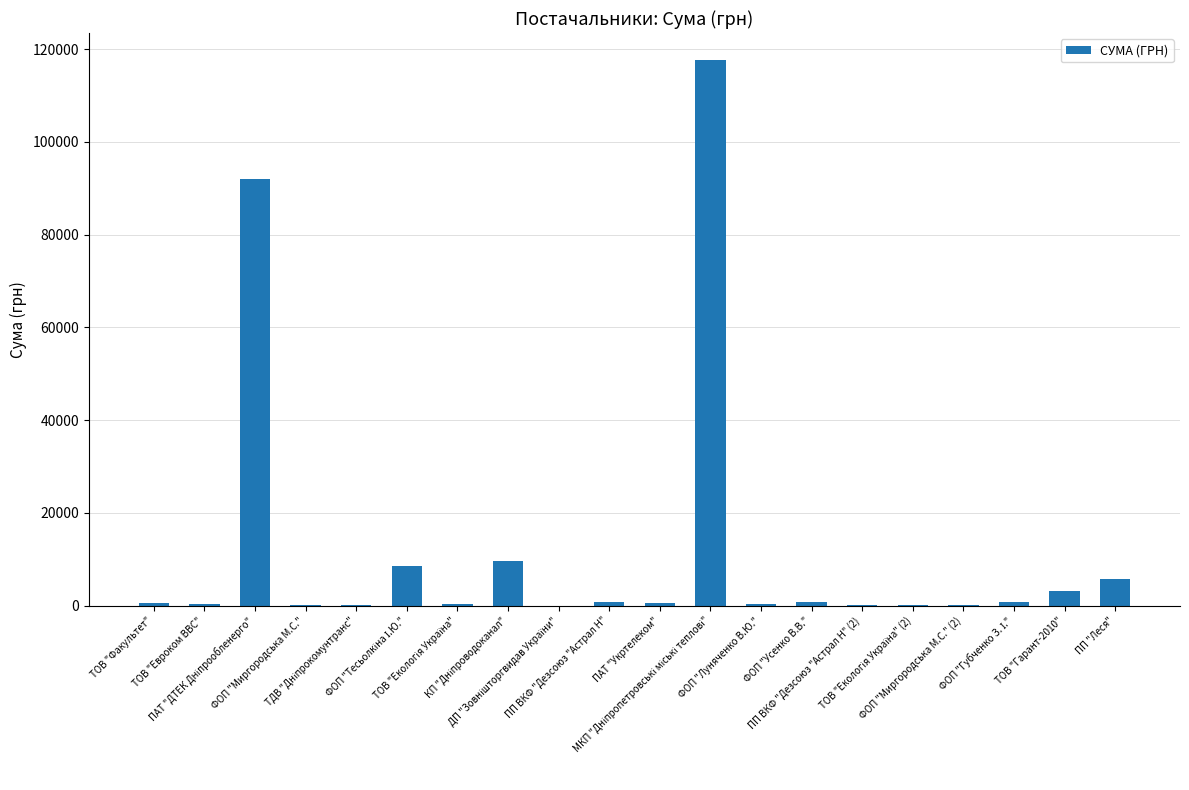

What is the sum of all values?

242163.2